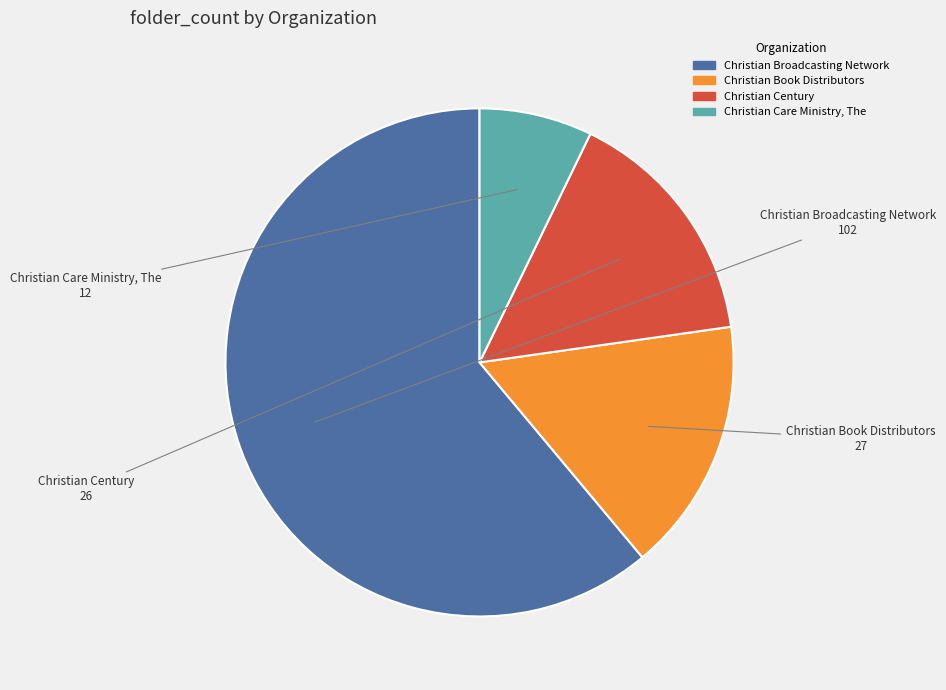

Is the sum of Christian Century and Christian Broadcasting Network greater than half?

Yes